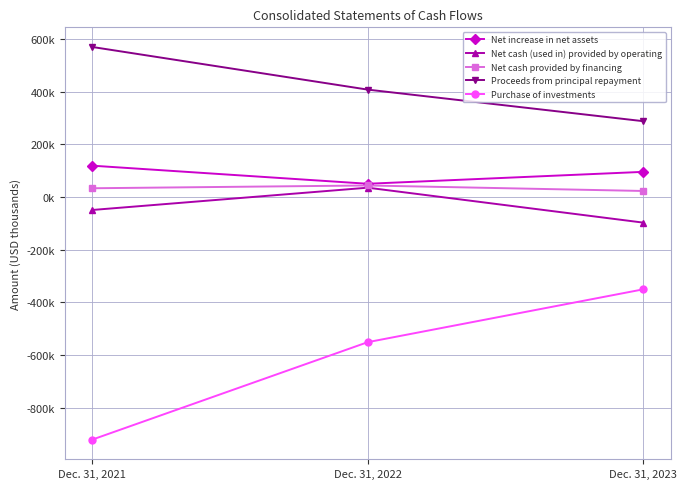

Reading left to right, list all the values displayed in this chart.

Net increase in net assets: 118764	50141	95314
Net cash (used in) provided by operating: -49248	35278	-97151
Net cash provided by financing: 33108	43687	22827
Proceeds from principal repayment: 568907	407174	287480
Purchase of investments: -920039	-550538	-350203